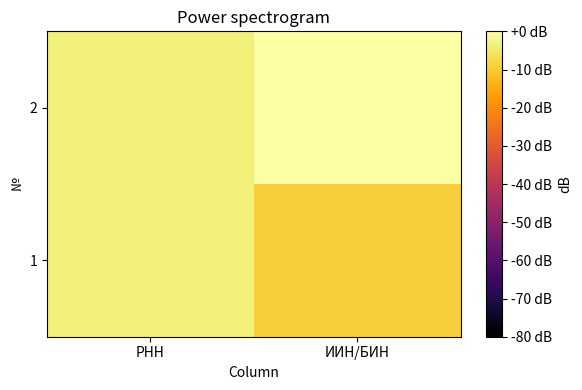

Rank the series by their average value, from lowest to highest.

1, 2